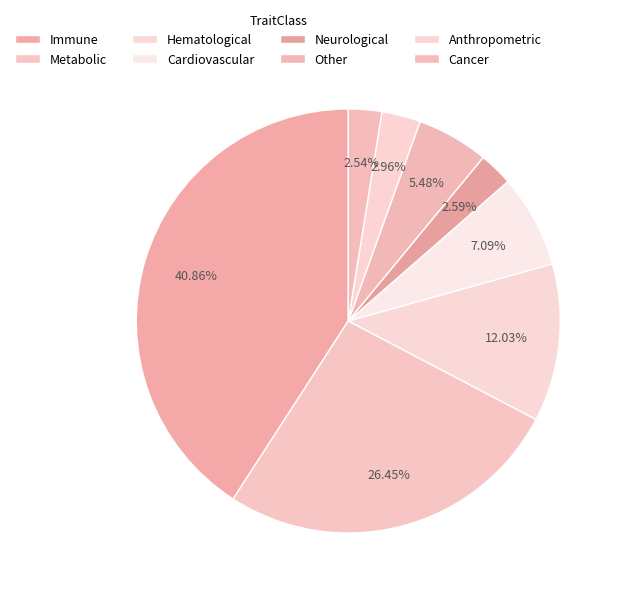

To the nearest percent, what is the average slice percentage?

12%